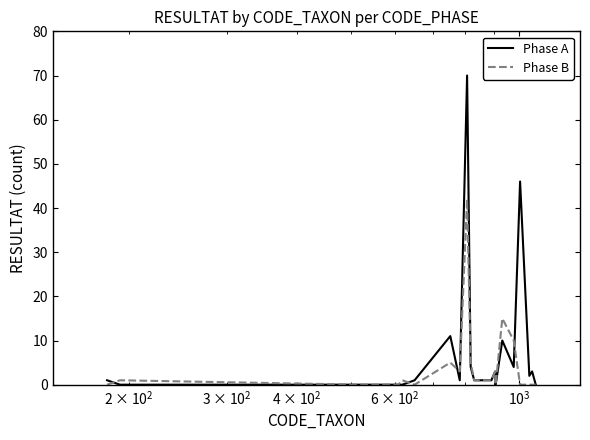

Which series has the widest spread of values?

Phase A